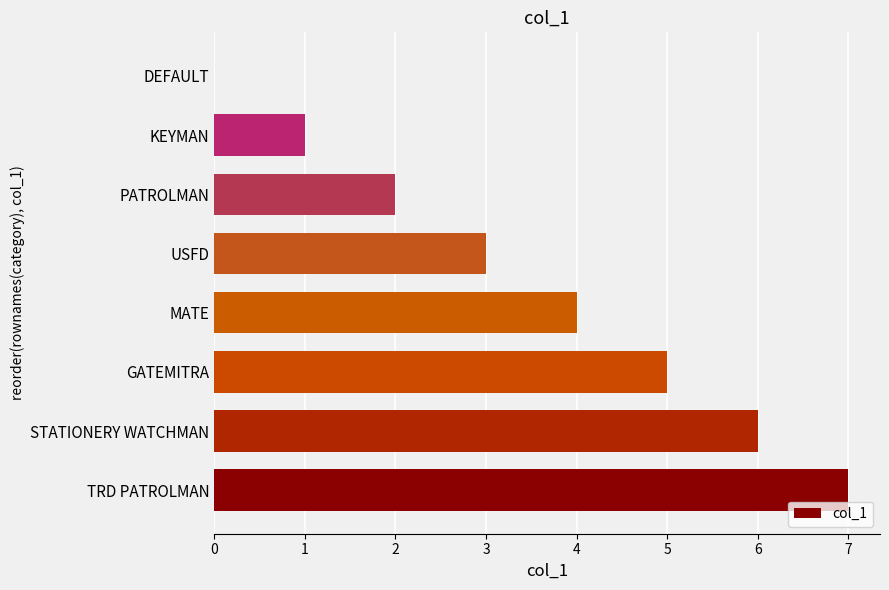

True or false: the data shows 2 at STATIONERY WATCHMAN.

False